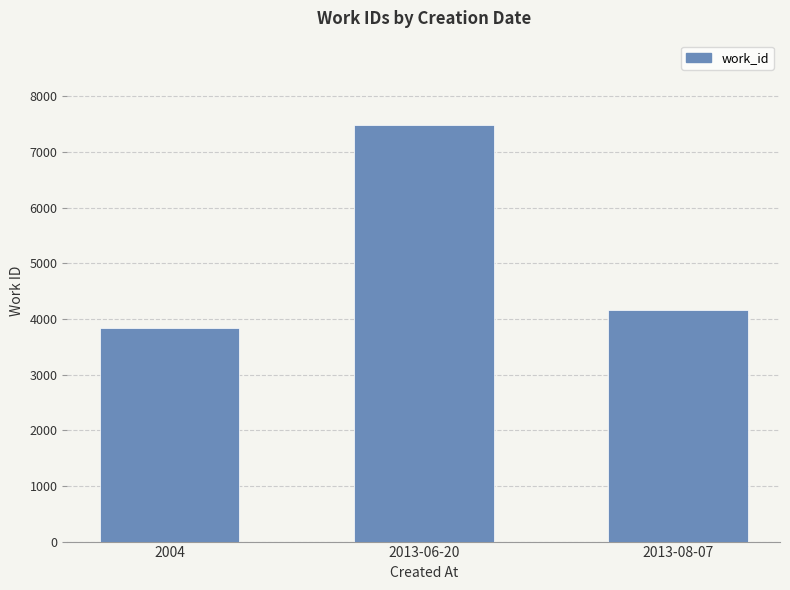

How many values are below 4167?

1